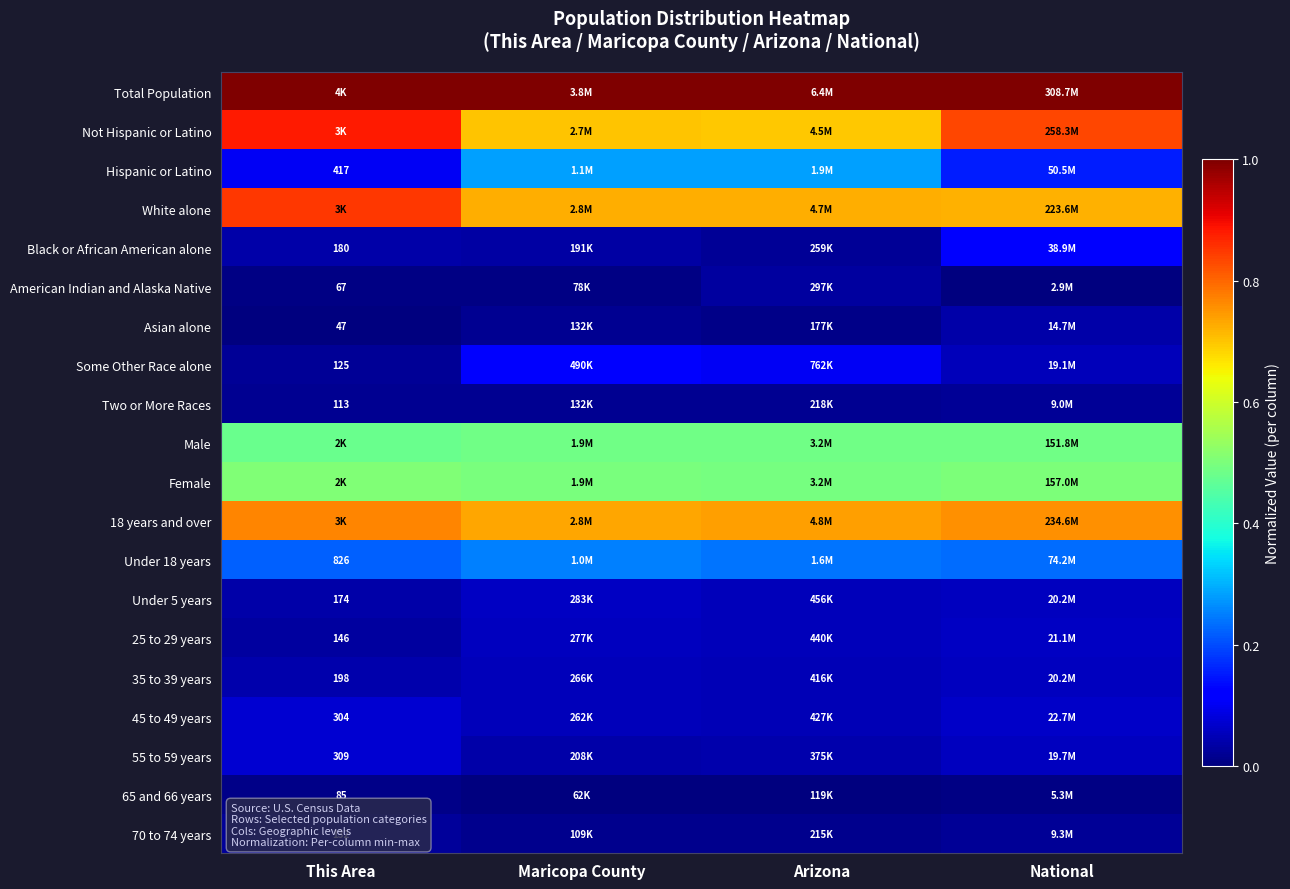

Is it true that Asian alone equals 0.0 at This Area?

False